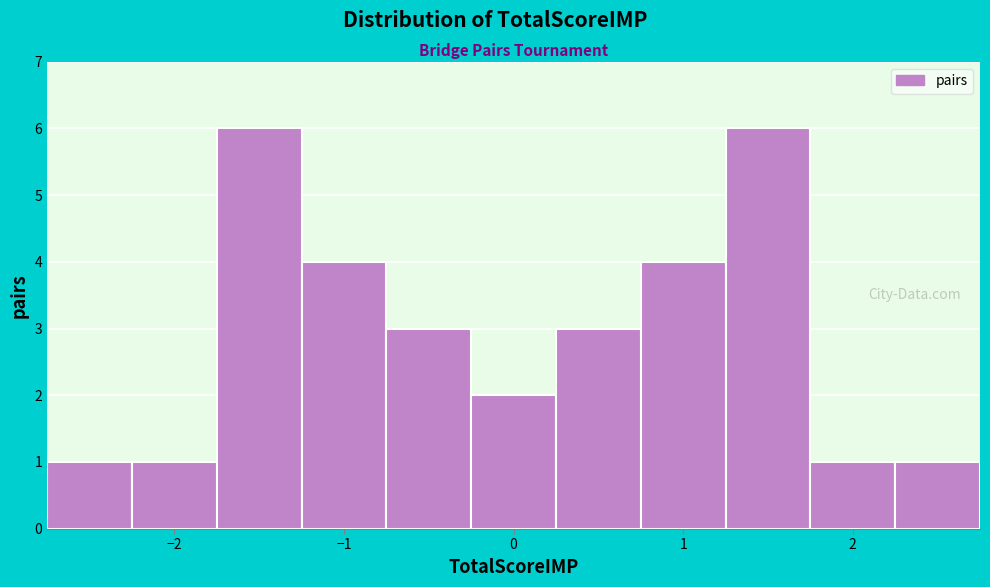

Reading left to right, transcribe this chart: for each bar, give the range it covers on the x-axis and its height. Neither the bar edges nor the heights are printed on the chart, so give them approximately, as read against the axes.

-2.75 to -2.25: 1
-2.25 to -1.75: 1
-1.75 to -1.25: 6
-1.25 to -0.75: 4
-0.75 to -0.25: 3
-0.25 to 0.25: 2
0.25 to 0.75: 3
0.75 to 1.25: 4
1.25 to 1.75: 6
1.75 to 2.25: 1
2.25 to 2.75: 1